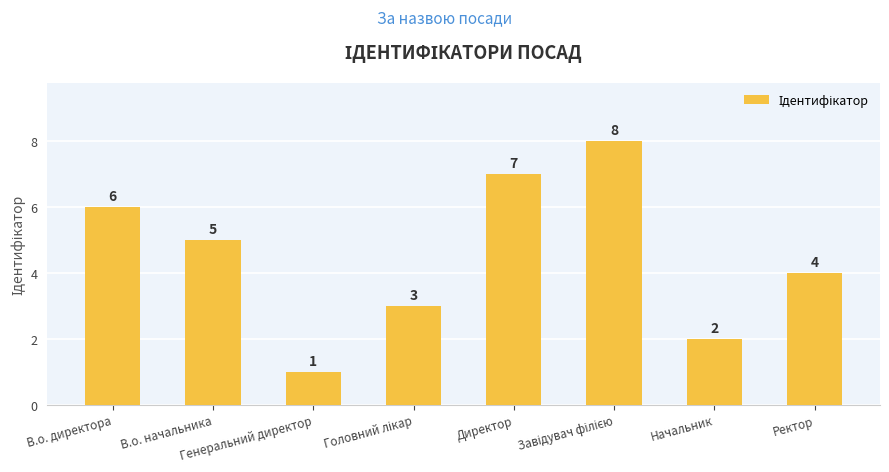

What is the label of the 8th bar from the left?

Ректор